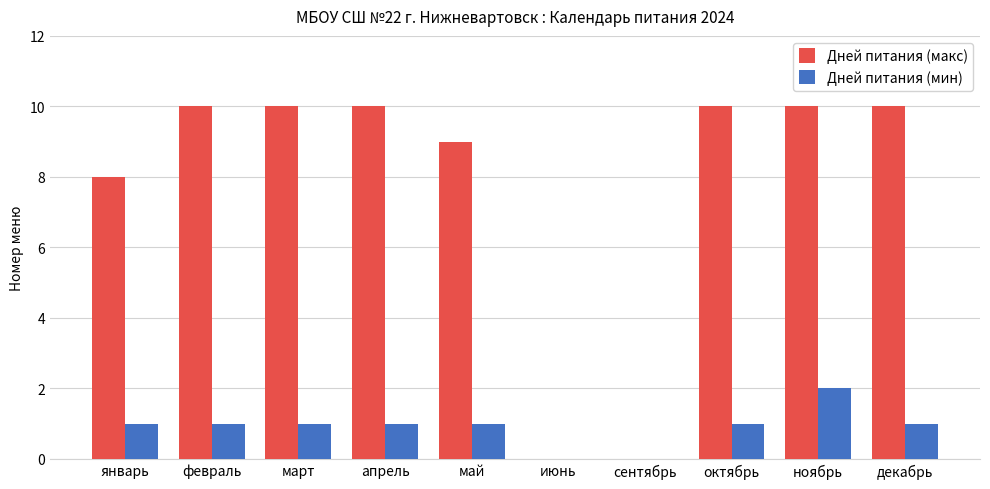

What is the average value of the Дней питания (мин) series?

1